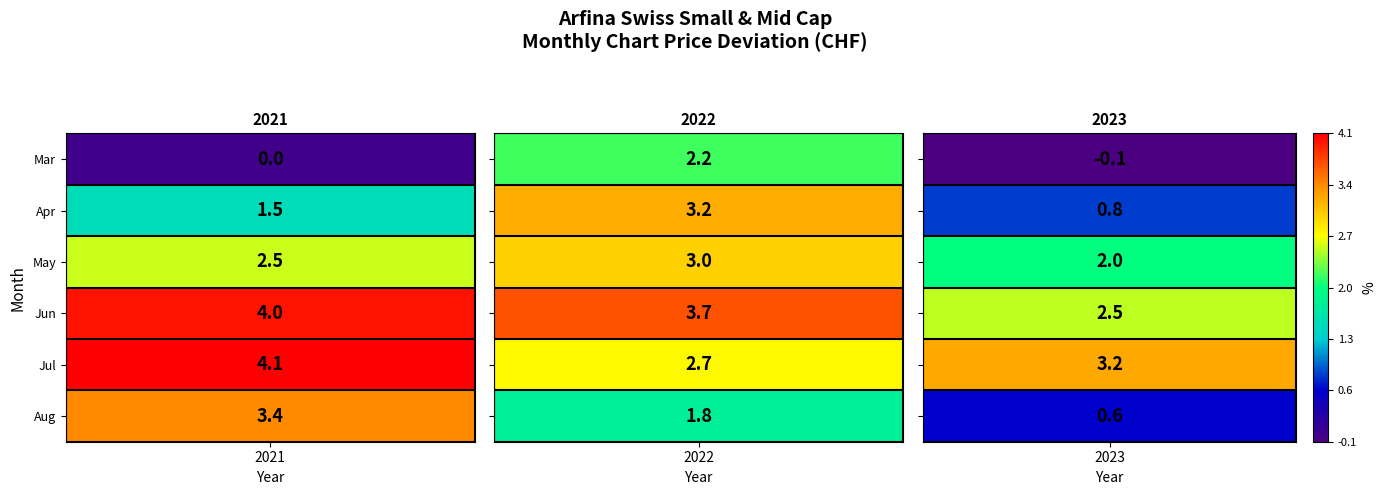

Rank the series at 1 from lowest to highest value.

2023, 2021, 2022